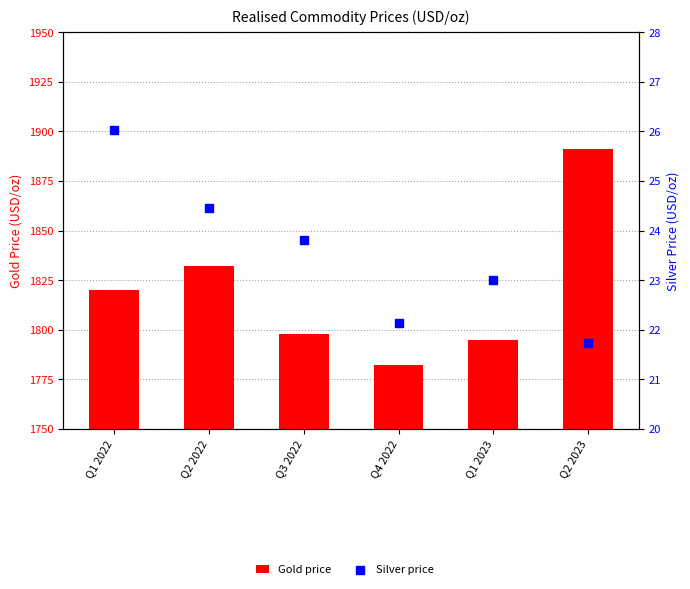

Which series has the largest Y range (max minus min)?

Gold price